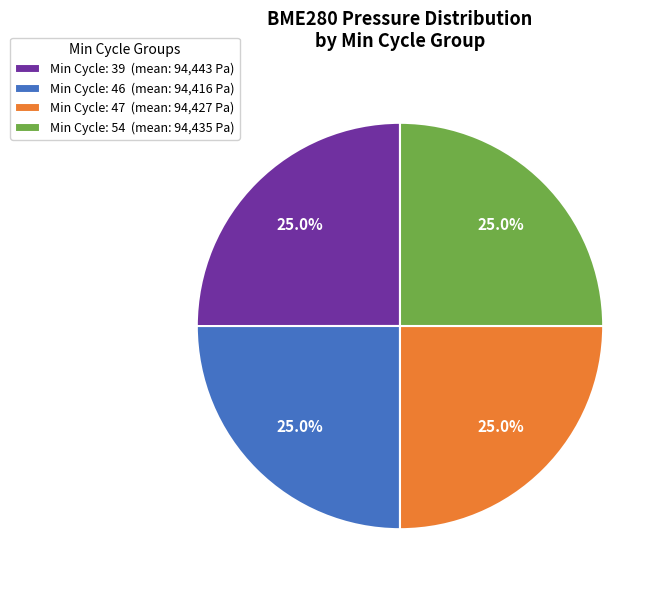

How much of the chart is everything except Min Cycle: 46 (mean: 94,416 Pa)?

75.0%